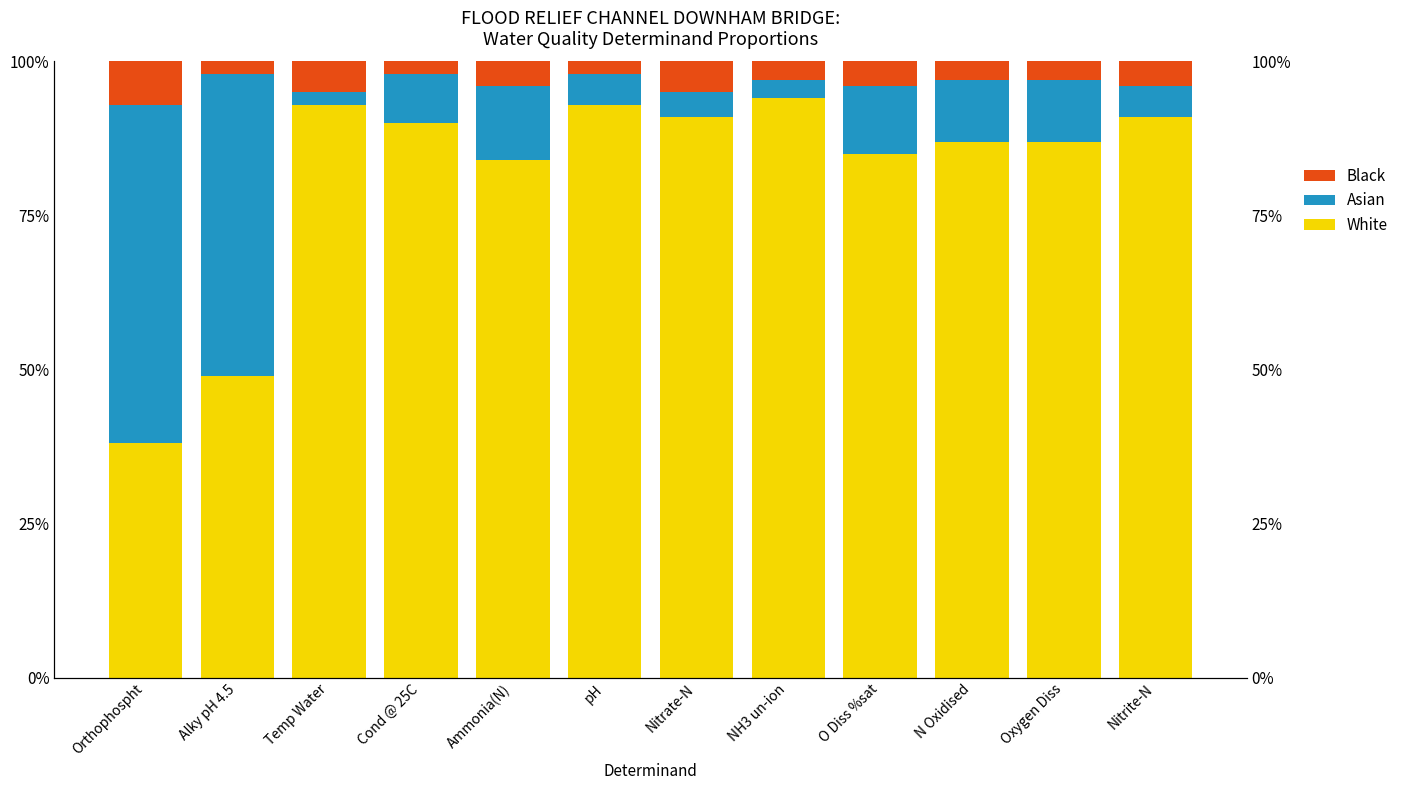

How many values in the Asian series are below 10?

6